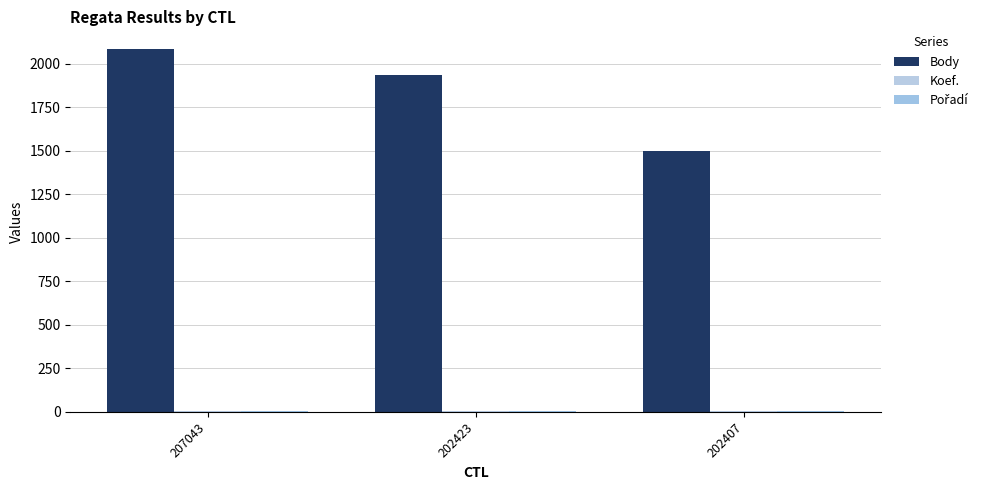

Count the number of categories in the chart.

3